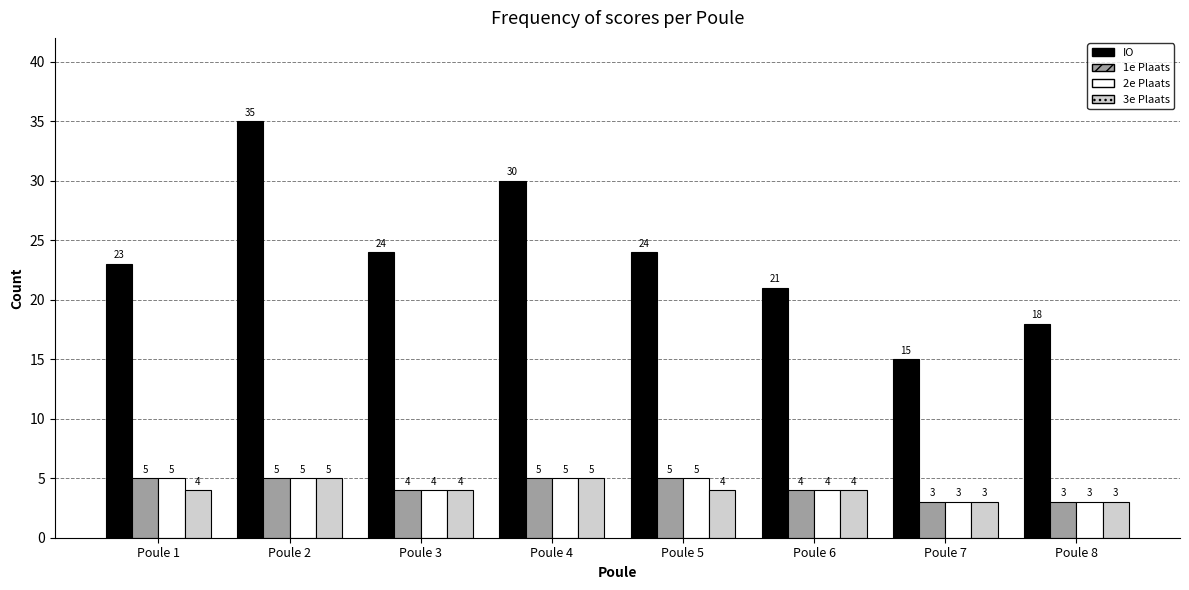

At which label does IO first exceed 24?

Poule 2